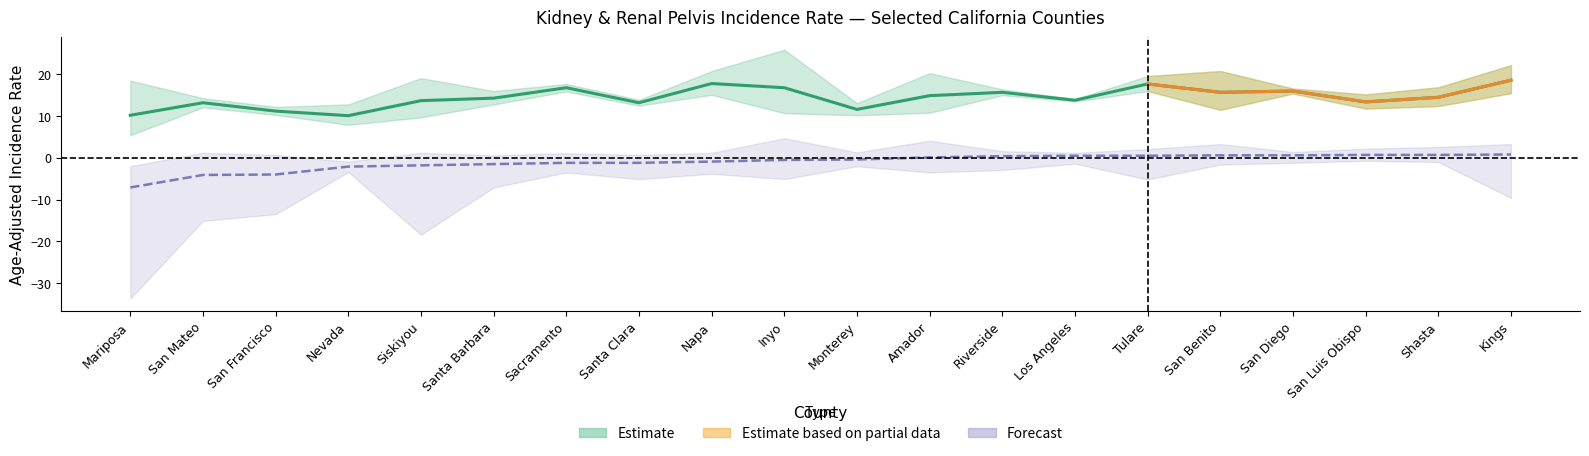

List the labels in order of value, largest first.

Kings, Napa, Tulare, Sacramento, Inyo, San Diego, Riverside, San Benito, Amador, Shasta, Santa Barbara, Los Angeles, Siskiyou, San Luis Obispo, San Mateo, Santa Clara, Monterey, San Francisco, Mariposa, Nevada